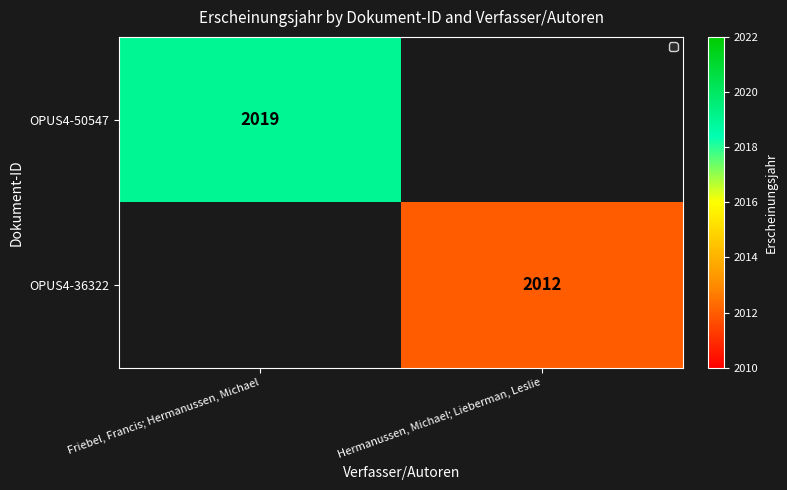

The value of OPUS4-50547 at Friebel, Francis; Hermanussen, Michael is 2019. True or false?

True